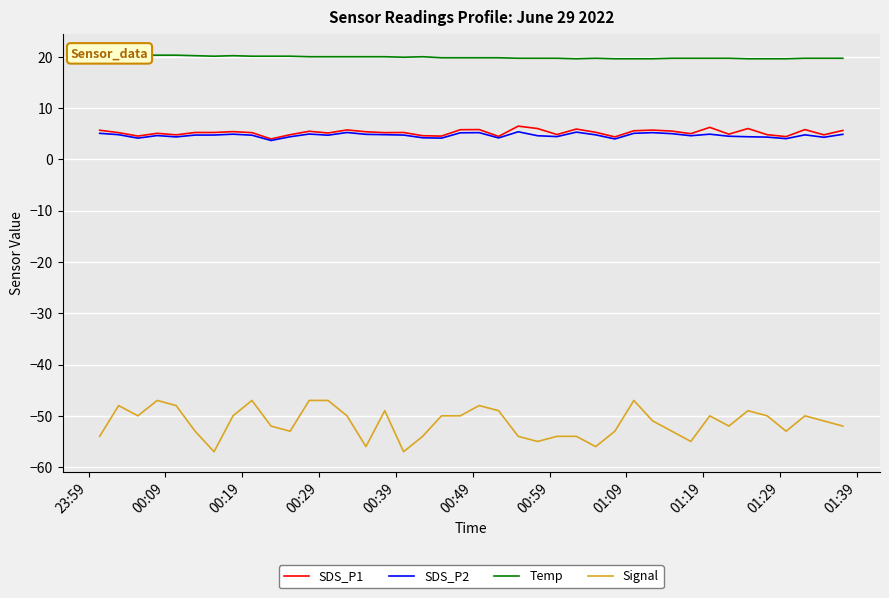

At how many categories does at least one series exceed 0?

40